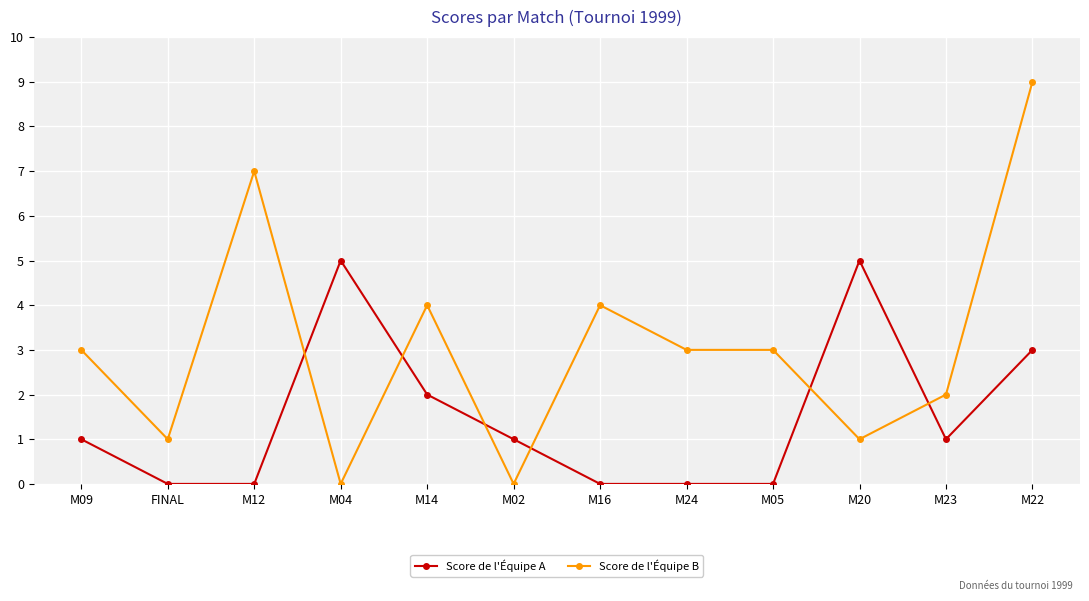

What position from the right is M02?

7